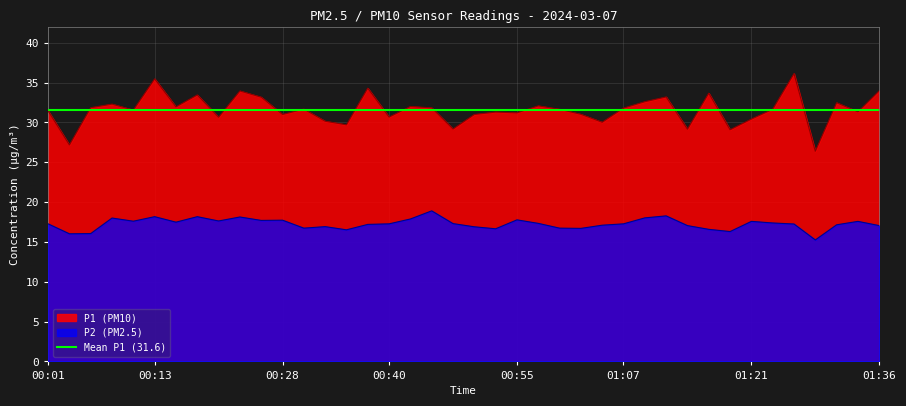

Which series has the largest range (max minus min)?

P1